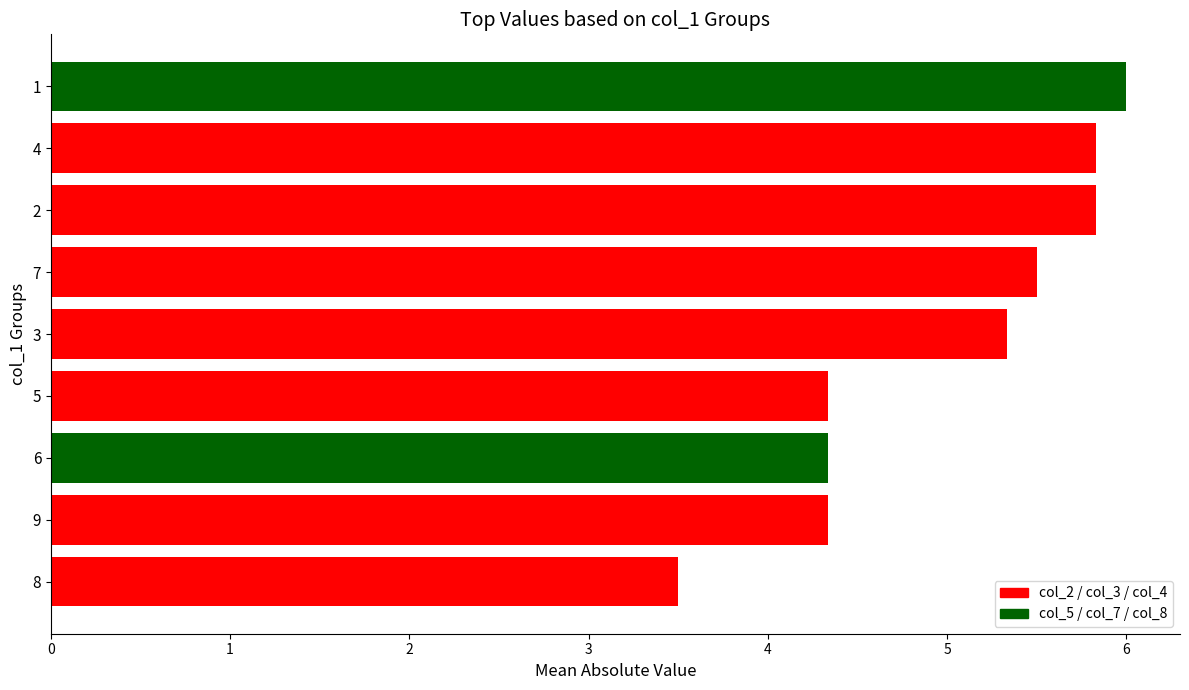

Reading top to bottom, what are all the values shown in this chart?

1=6.0	4=5.8	2=5.8	7=5.5	3=5.3	5=4.3	6=4.3	9=4.3	8=3.5